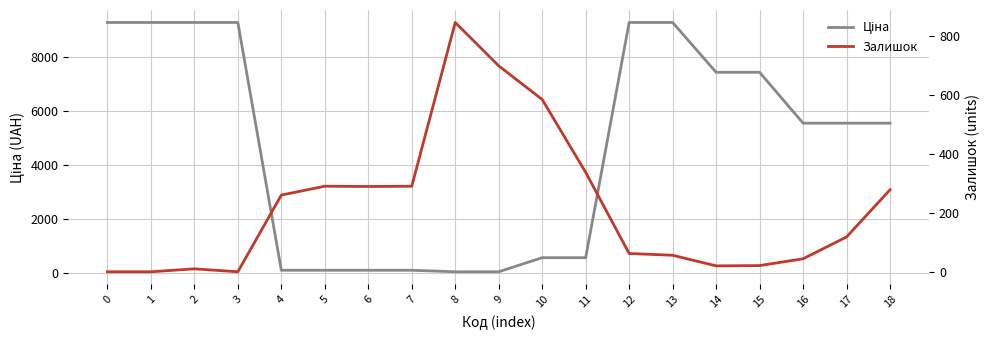

How many times do Залишок and Ціна cross each other?

2